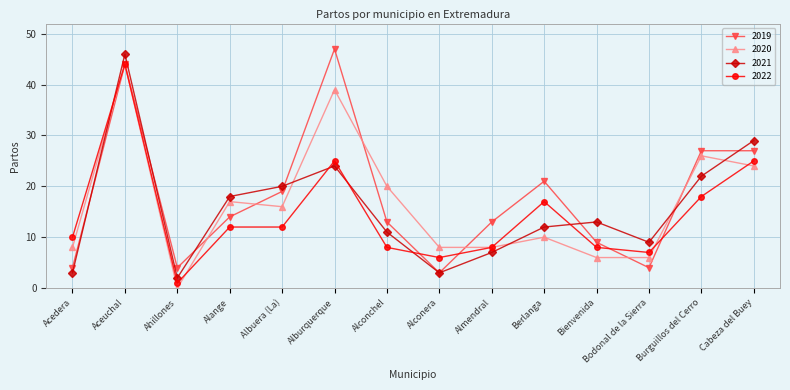

How many interior local peaks does the 2021 series have?

3